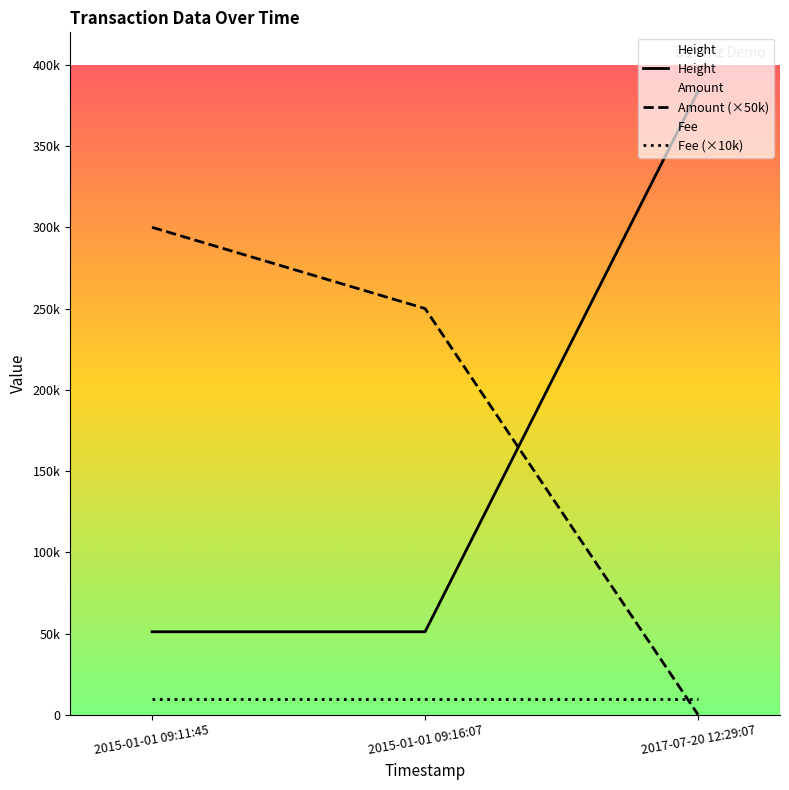

How many series are shown in this chart?

3